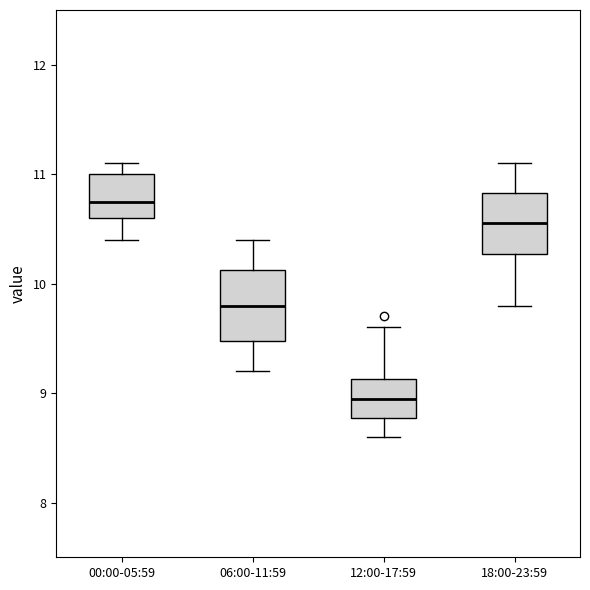

Reading left to right, read every box against the y-axis: the position of its median line, the range the box covers, and the ends of its whiskers. The values are not printed on the chart, so give them approximately, as read against the axis.

00:00-05:59: median 10.8, box 10.6 to 11.0, whiskers 10.4 to 11.1
06:00-11:59: median 9.8, box 9.5 to 10.1, whiskers 9.2 to 10.4
12:00-17:59: median 9.0, box 8.8 to 9.1, whiskers 8.6 to 9.6
18:00-23:59: median 10.6, box 10.3 to 10.8, whiskers 9.8 to 11.1